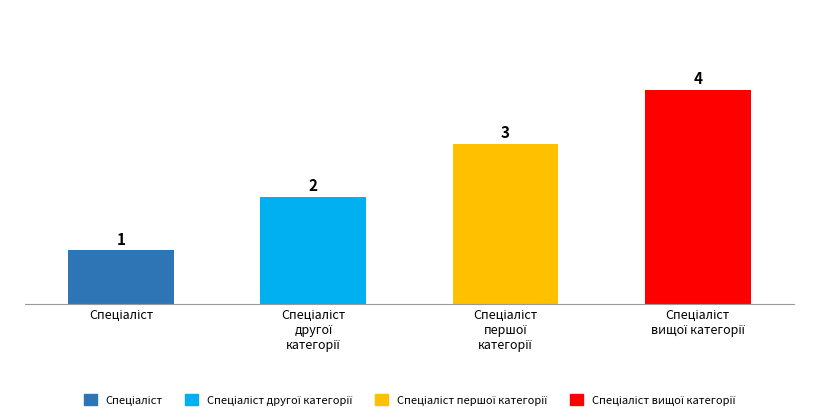

What is the maximum value shown in the chart?

4